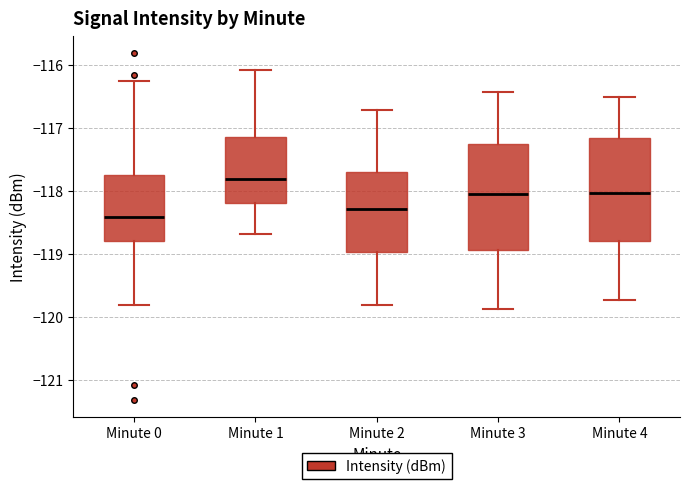

Reading left to right, transcribe this box plot: for each box, give where its median line is, the range the box spans, and where its two whiskers end, as read against the y-axis. The values are not printed on the chart, so give them approximately, as read against the axis.

Minute 0: median -118.4, box -118.8 to -117.7, whiskers -119.8 to -116.3
Minute 1: median -117.8, box -118.2 to -117.1, whiskers -118.7 to -116.1
Minute 2: median -118.3, box -119.0 to -117.7, whiskers -119.8 to -116.7
Minute 3: median -118.0, box -118.9 to -117.3, whiskers -119.9 to -116.4
Minute 4: median -118.0, box -118.8 to -117.2, whiskers -119.7 to -116.5